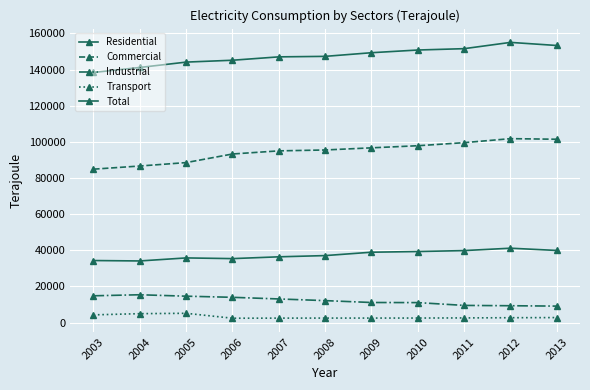

Count the number of categories in the chart.

11